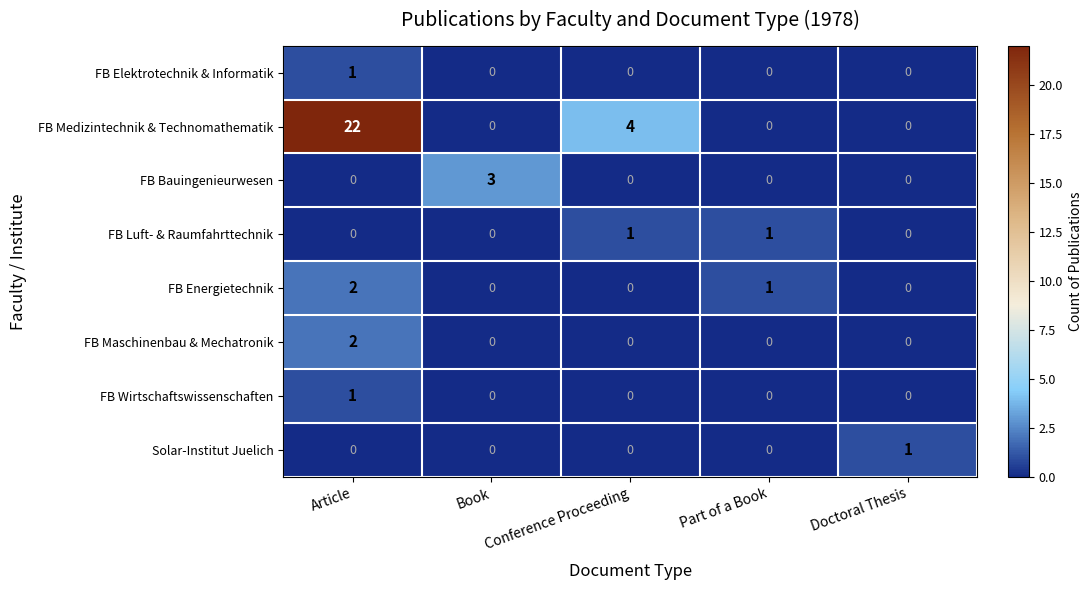

What is the difference between the FB Medizintechnik & Technomathematik values at Part of a Book and Article?

22